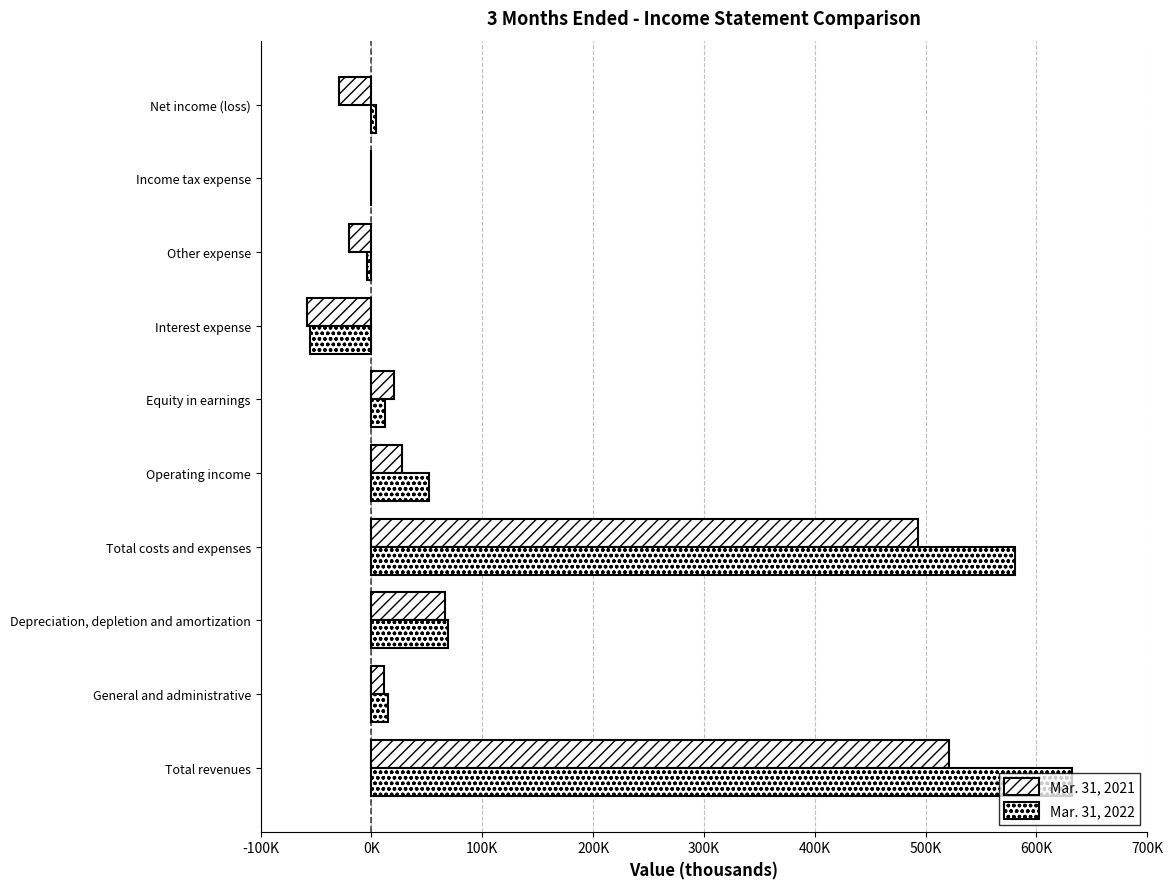

How many negative values does the Mar. 31, 2022 series have?

3